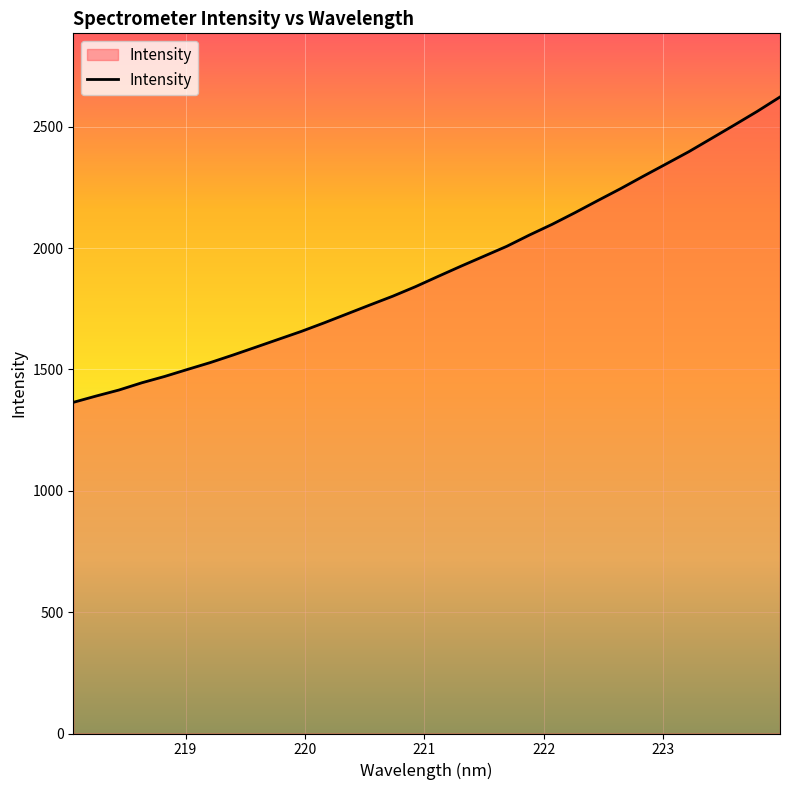

What is the minimum value shown in the chart?

1364.6